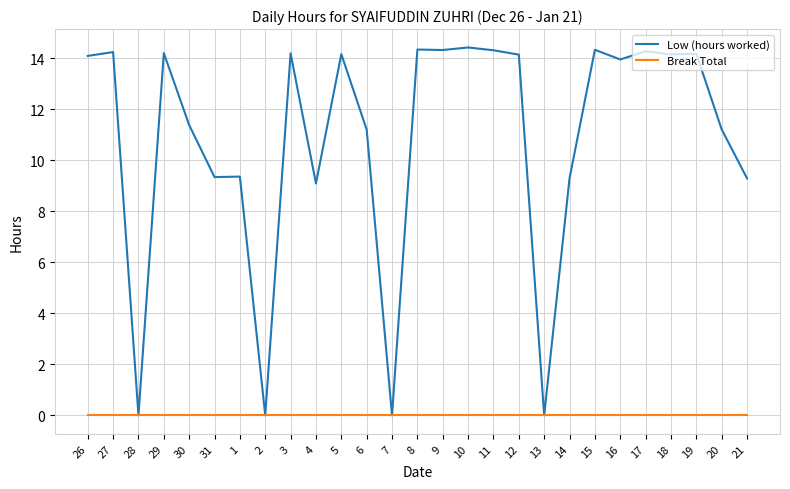

What are all the series names shown in the legend?

Low (hours worked), Break Total